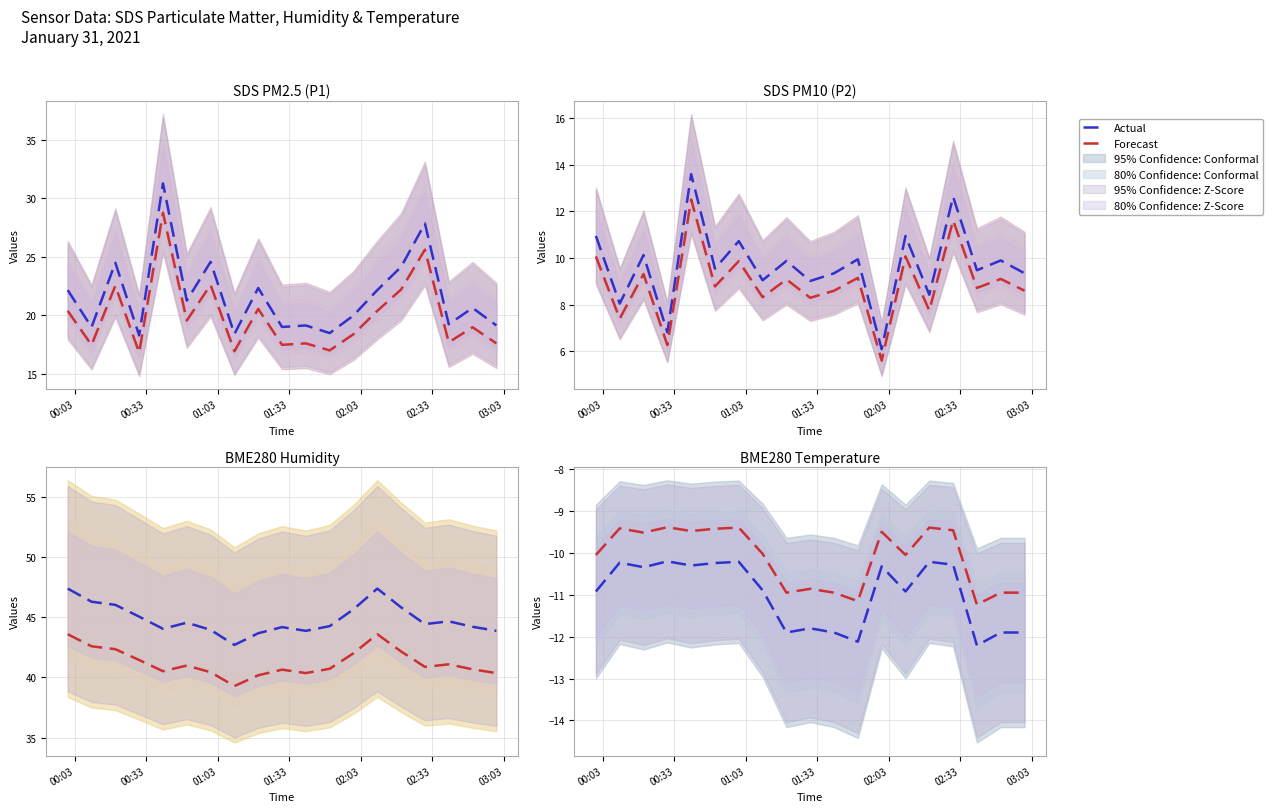

What is the total value across all series at 01:03?

-19.9